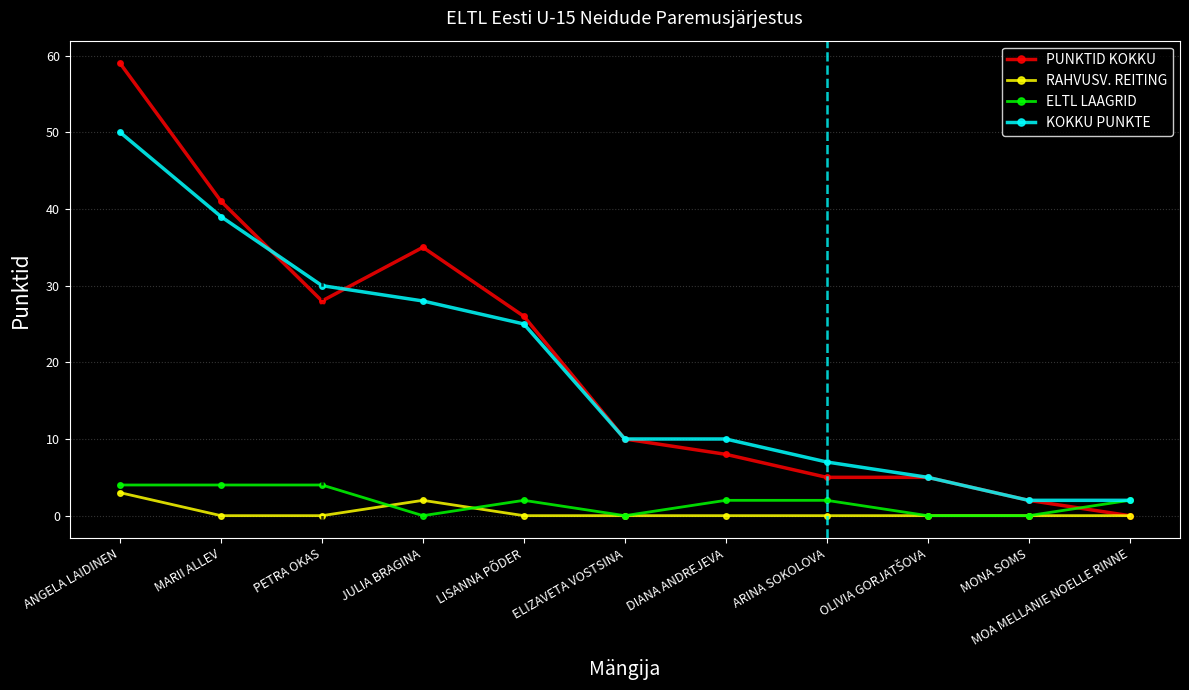

True or false: KOKKU PUNKTE has a value of 50 at ANGELA LAIDINEN.

True